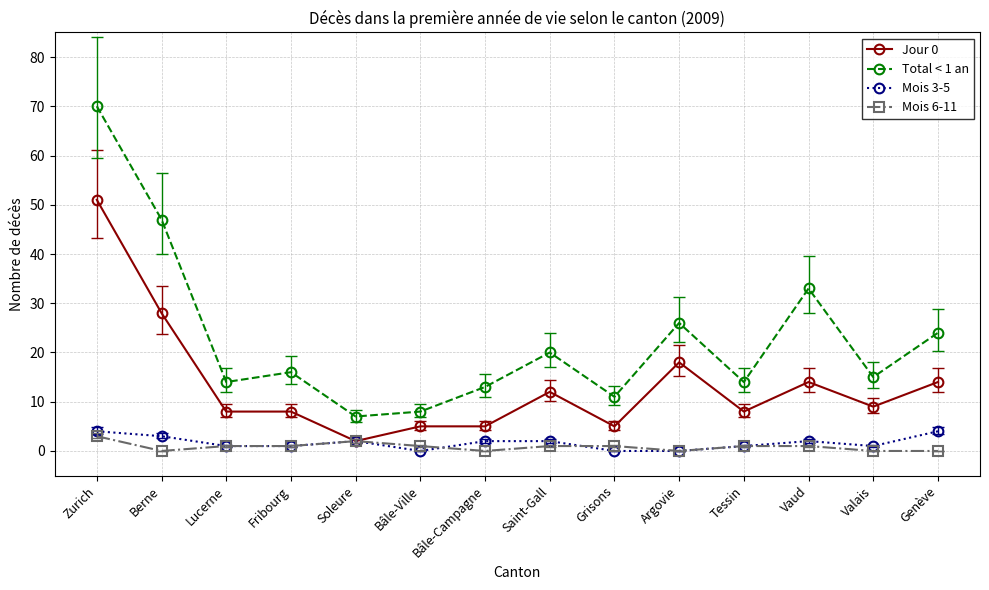

True or false: Jour 0 and Total < 1 an cross at least once.

False